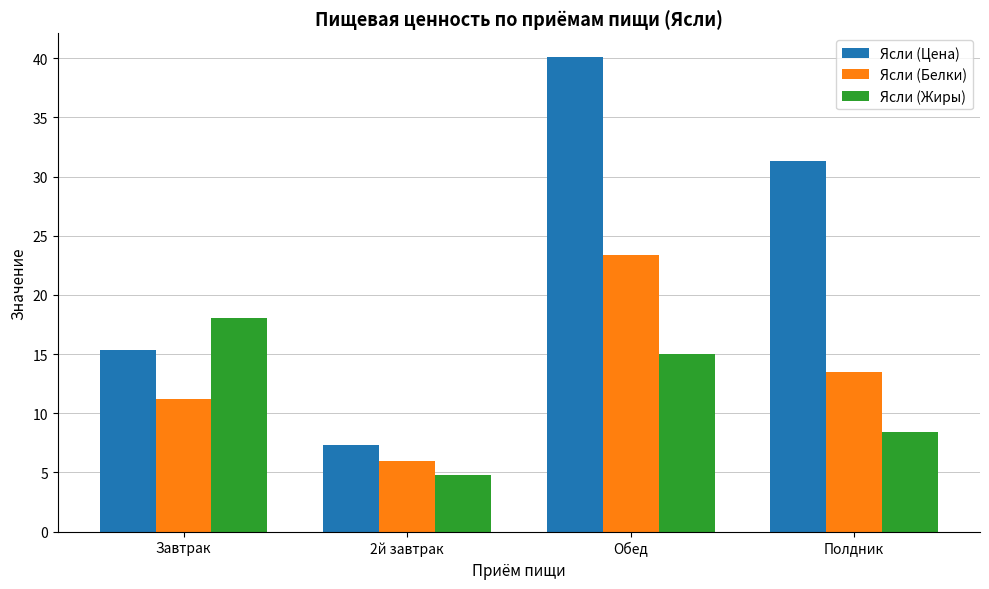

At which category is the sum across all series the highest?

Обед